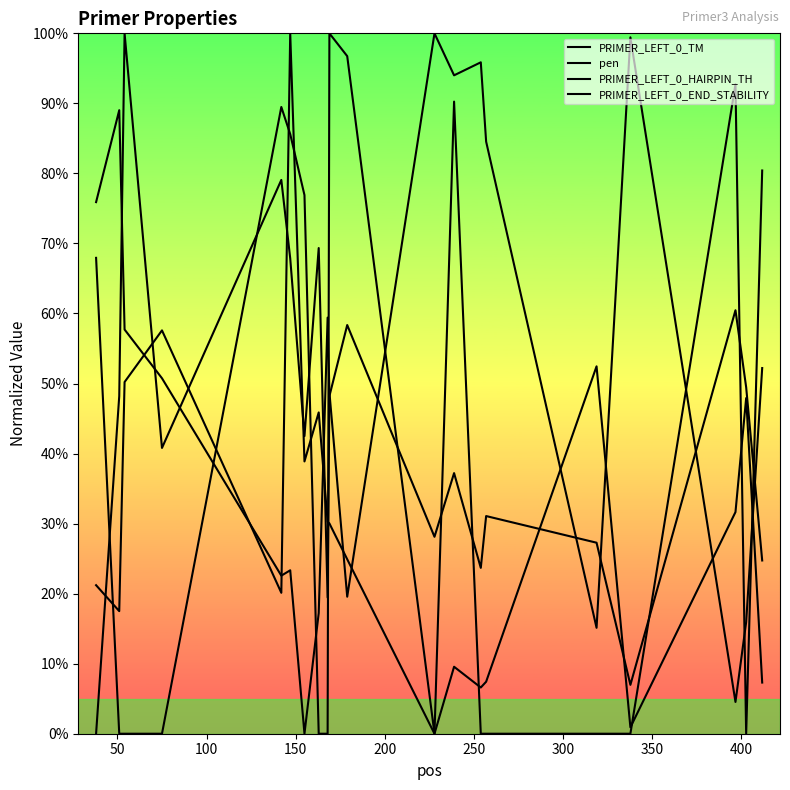

What is the value of the PRIMER_LEFT_0_TM point at the 17th from the left?

0.9